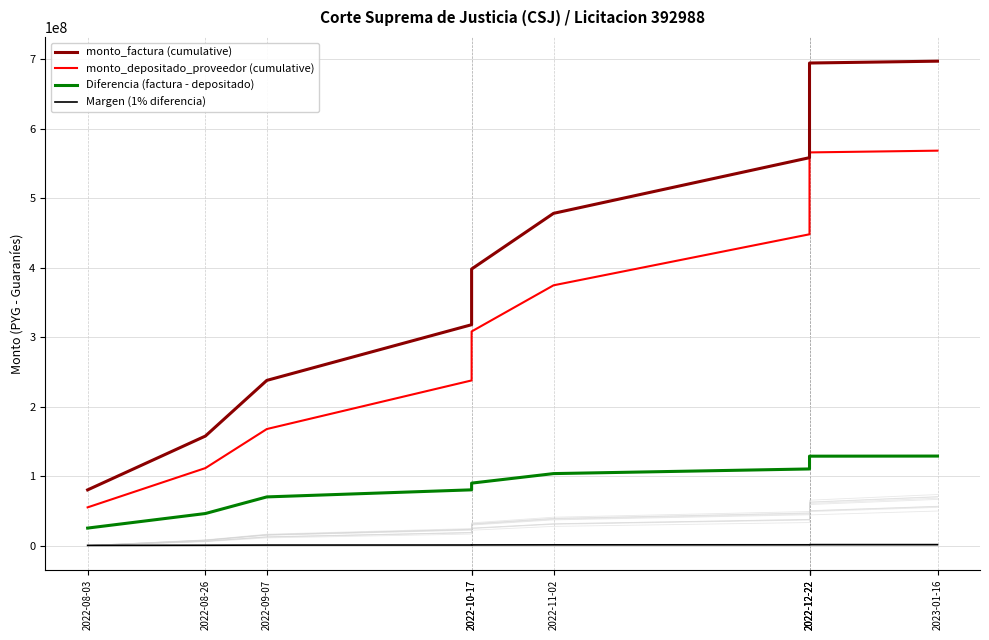

How many values in the monto_factura (cumulative) series exceed 478078821?

4